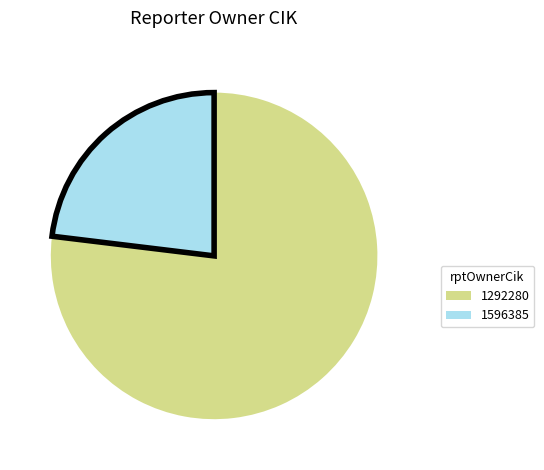

Combined, do 1596385 and 1292280 account for over 50%?

Yes